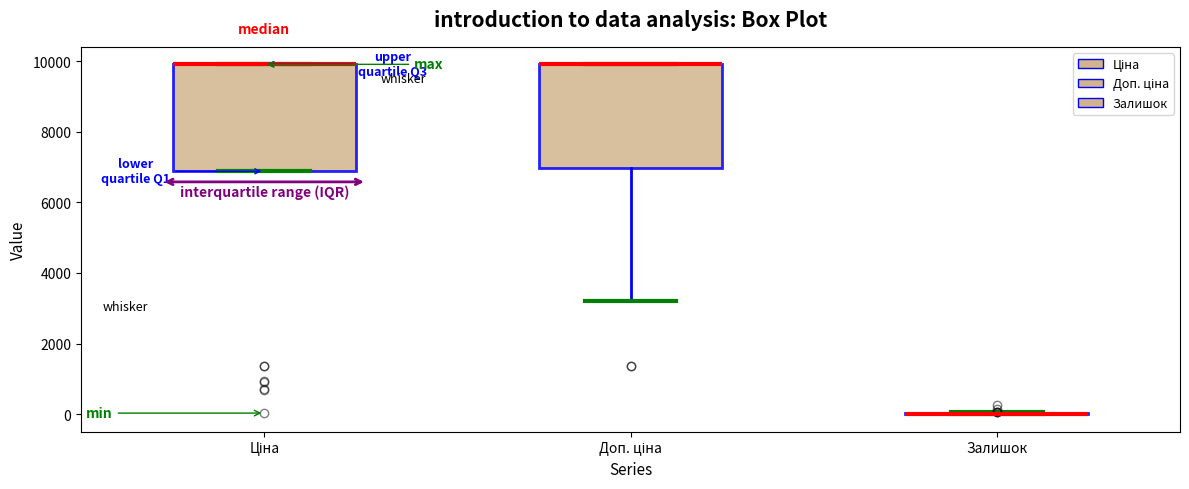

Reading left to right, read every box against the y-axis: the position of its median line, the range the box covers, and the ends of its whiskers. The values are not printed on the chart, so give them approximately, as read against the axis.

Ціна: median 10000 (drawn on the box's upper edge), box 6800 to 10000, whiskers 6800 to 10000
Доп. ціна: median 10000 (drawn on the box's upper edge), box 7000 to 10000, whiskers 3200 to 10000
Залишок: box collapsed to a line at 0, whiskers 0 to 0